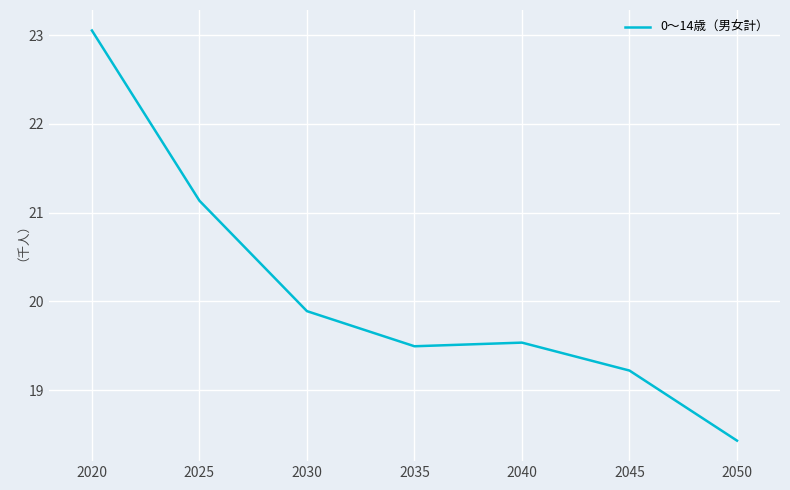

At which category does the chart reach its peak across all series?

2020